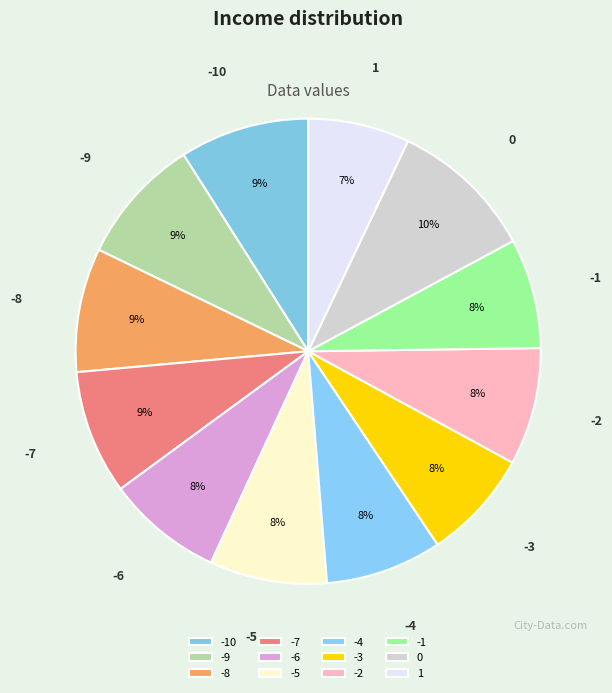

Count the number of slices in the pie.

12